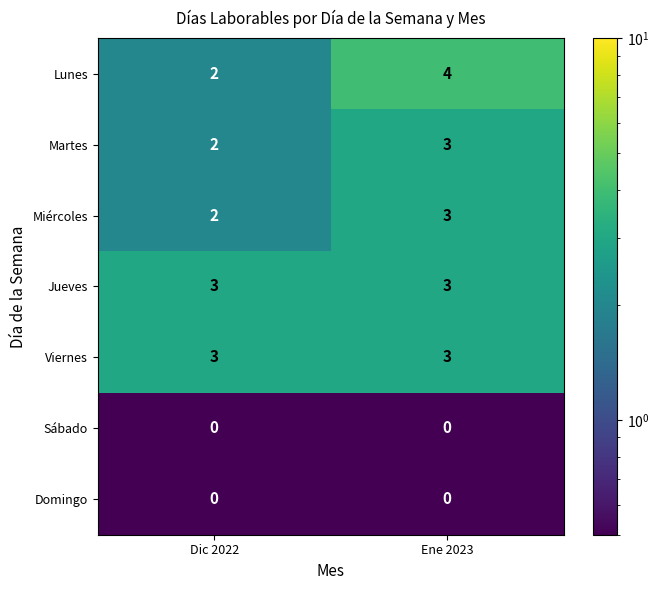

At which category is the sum across all series the highest?

Ene 2023